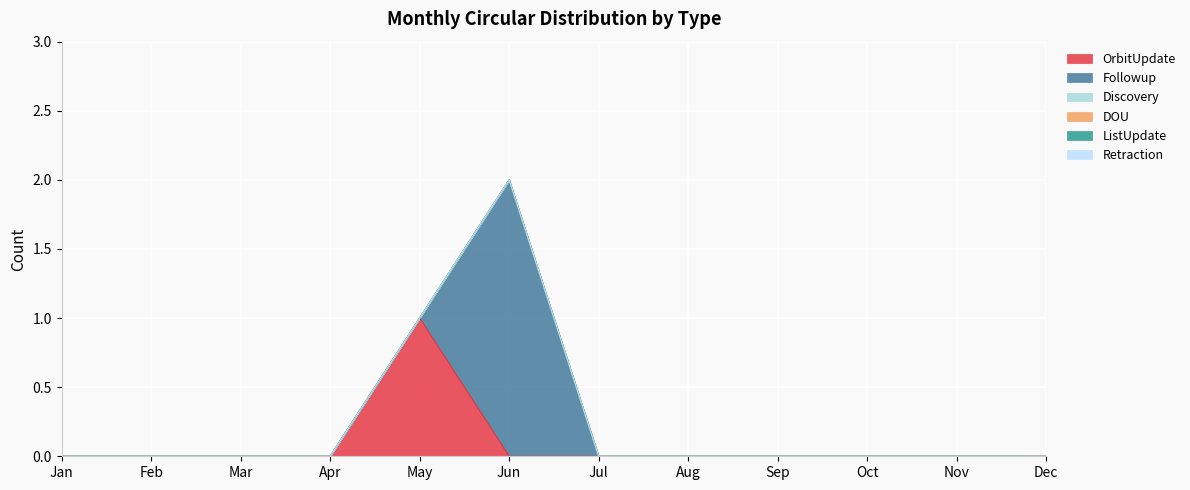

How many interior local peaks does the OrbitUpdate series have?

1